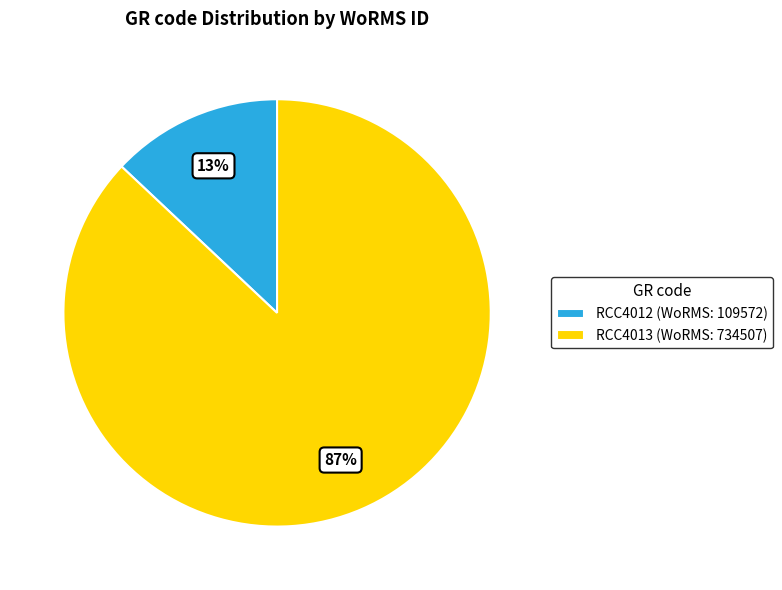

What is the ratio of the value at RCC4013 (WoRMS: 734507) to the value at RCC4012 (WoRMS: 109572)?

6.7